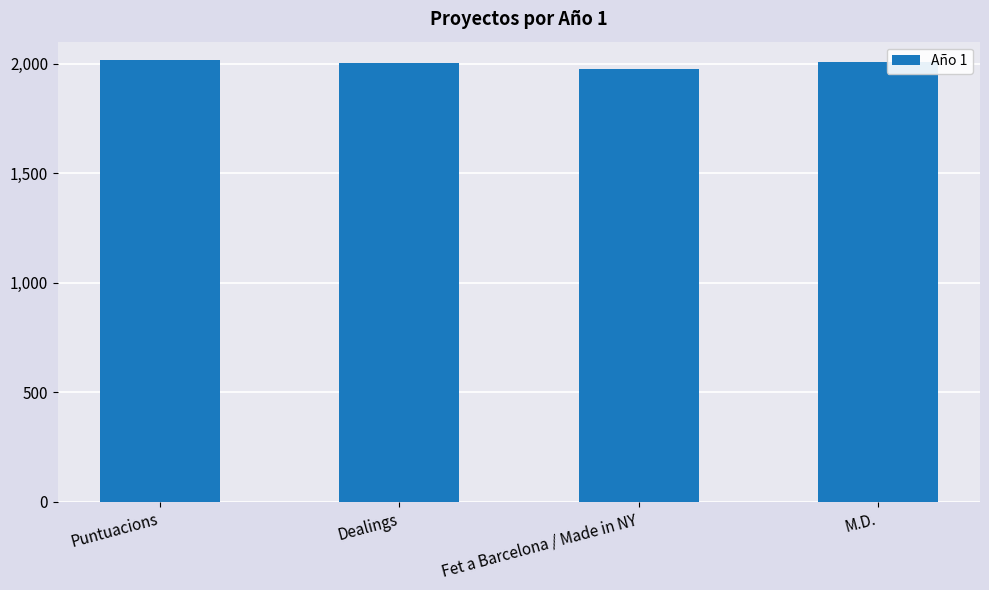

Is it true that the value at Dealings is 3393?

False